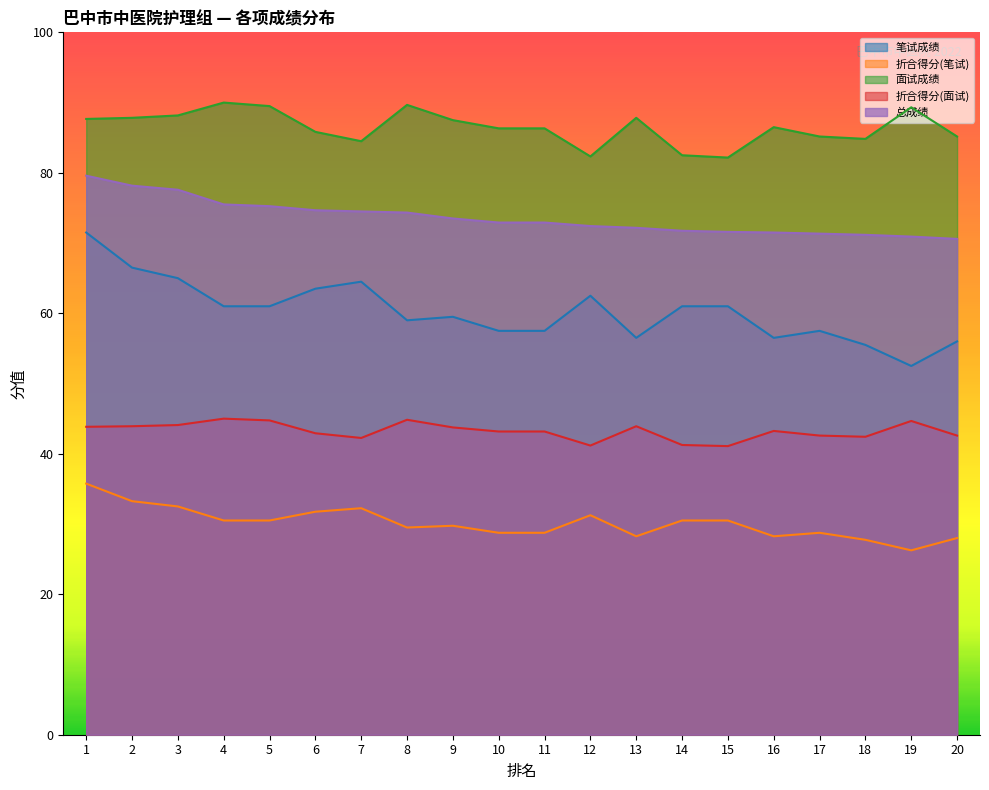

At which label does 面试成绩 first exceed 86?

1